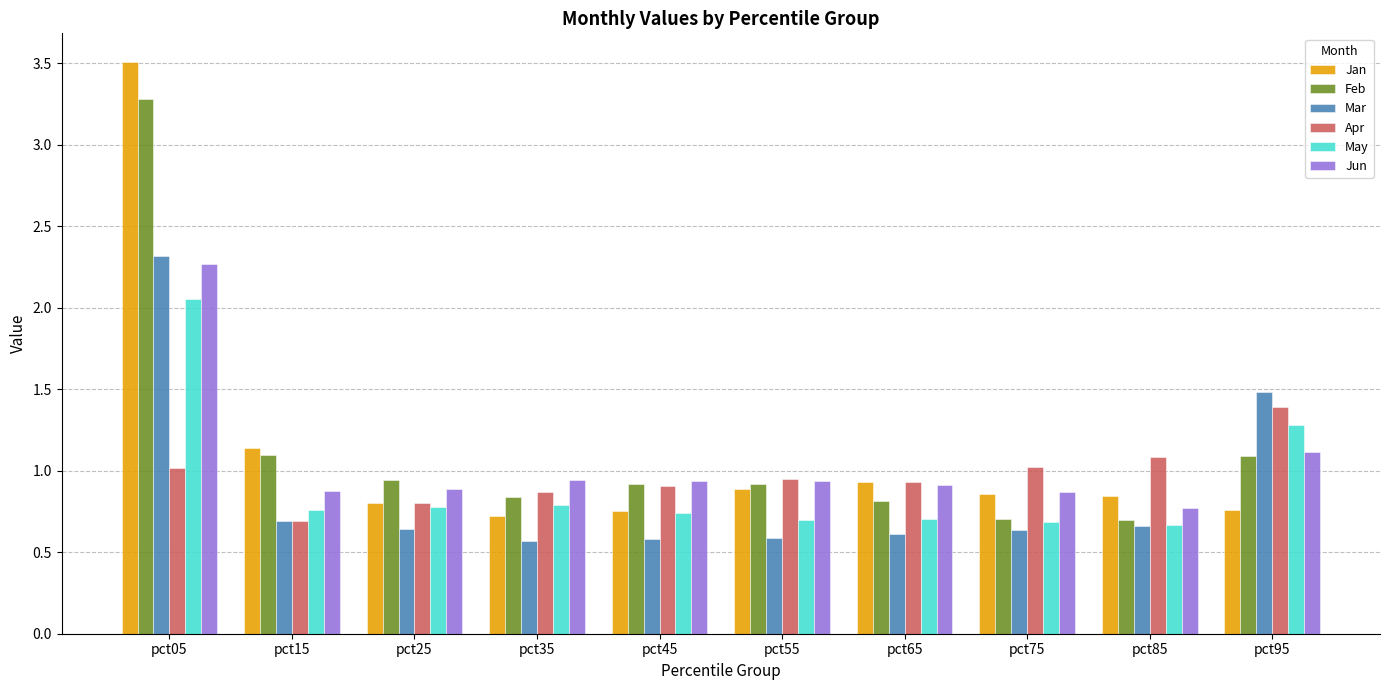

What is the maximum value shown in the chart?

3.5